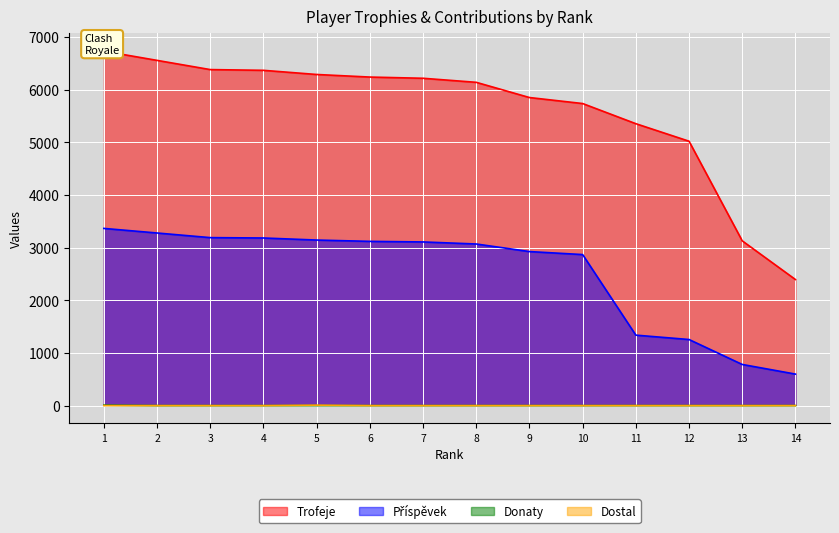

True or false: Trofeje and Dostal cross at least once.

False